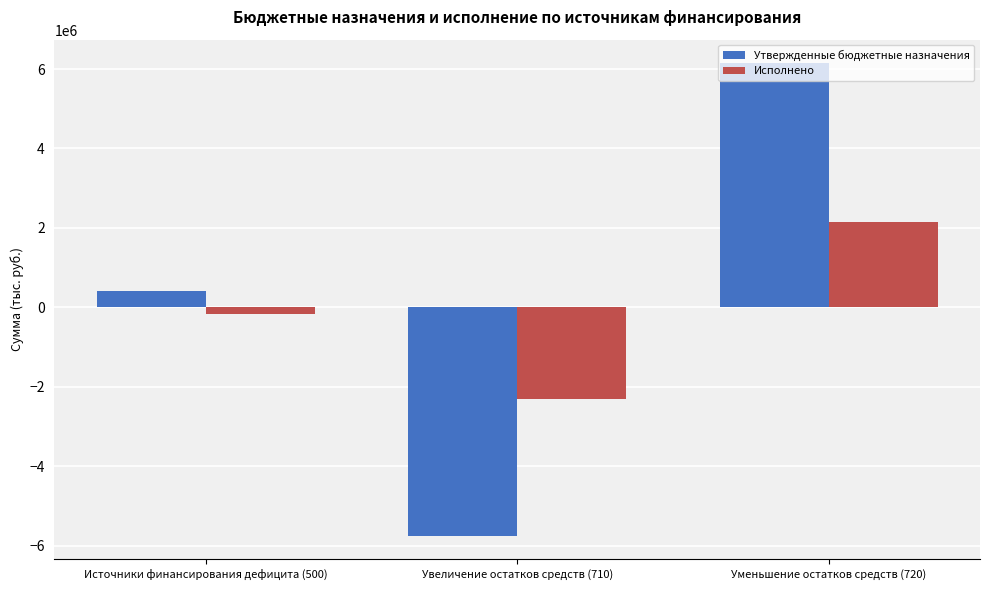

True or false: Исполнено has a value of -3082176.3 at Увеличение остатков средств (710).

False